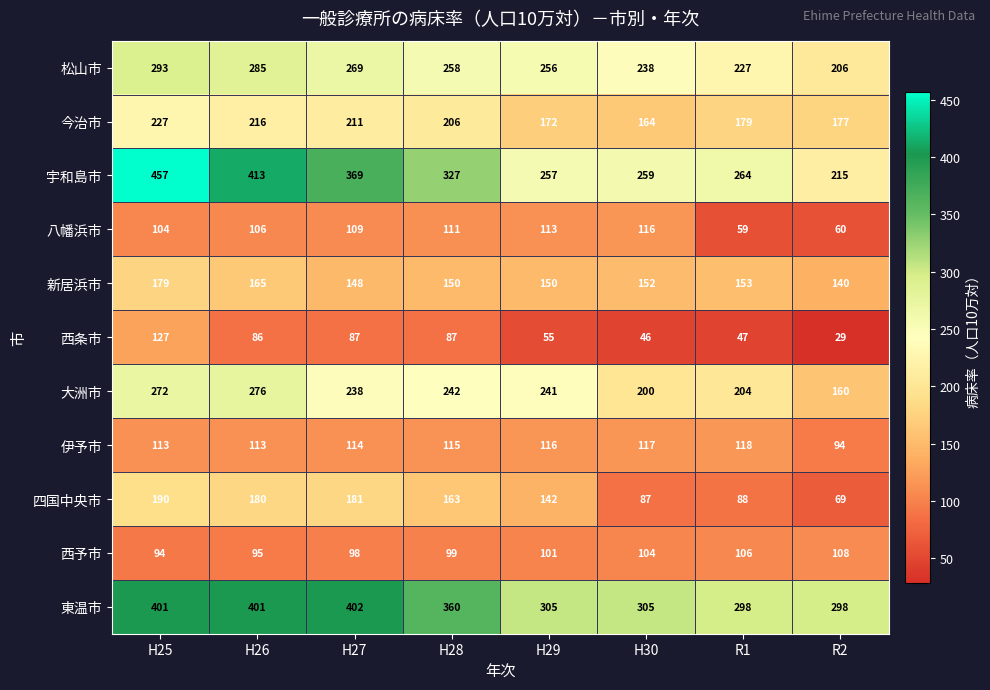

At which category is the sum across all series the highest?

H25